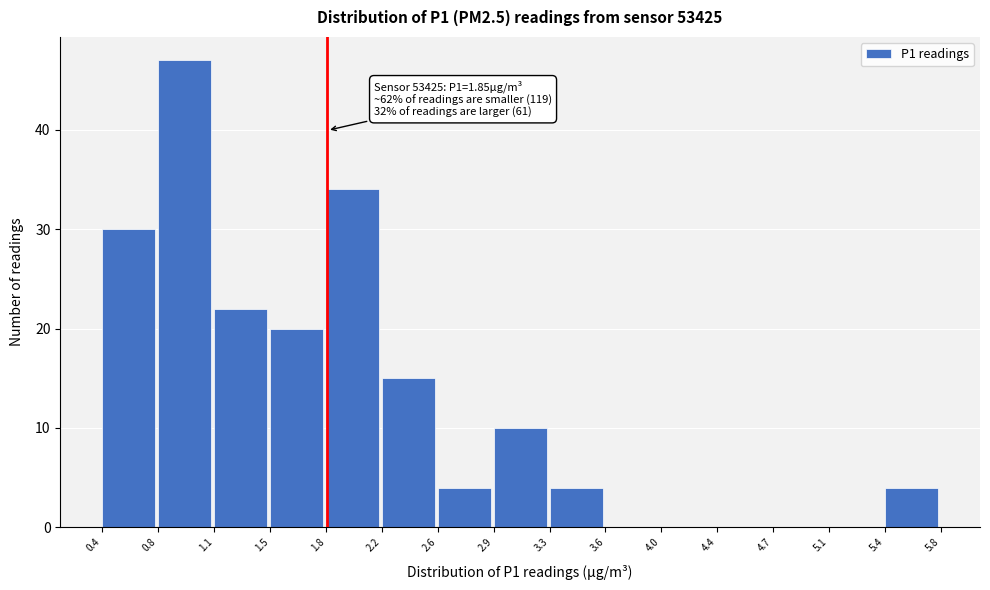

Over which range of the x-axis is the bar tallest?

0.8 to 1.1